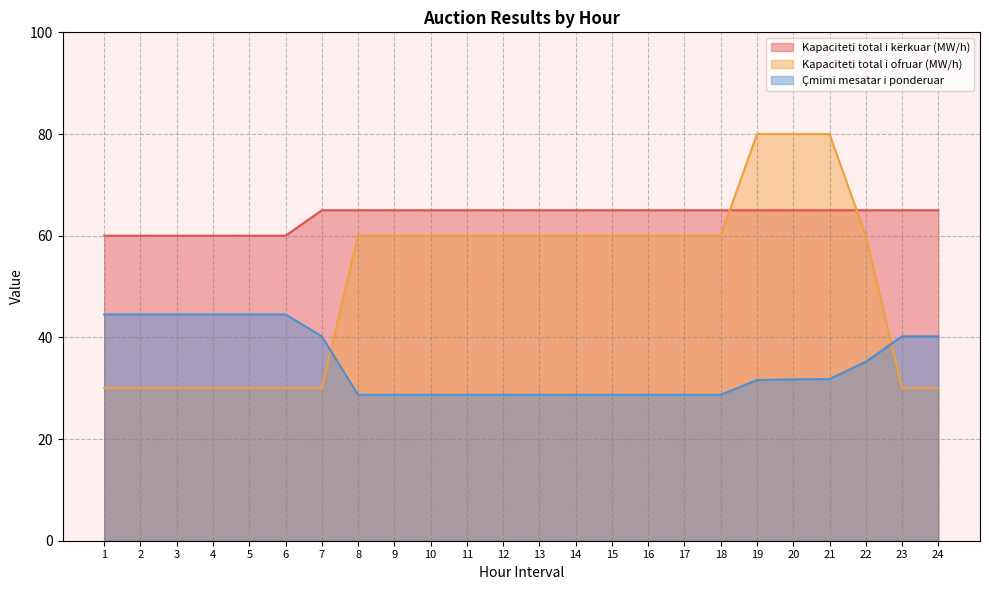

Reading left to right, list all the values displayed in this chart.

Kapaciteti total i kërkuar (MW/h): 60.0	60.0	60.0	60.0	60.0	60.0	65.0	65.0	65.0	65.0	65.0	65.0	65.0	65.0	65.0	65.0	65.0	65.0	65.0	65.0	65.0	65.0	65.0	65.0
Kapaciteti total i ofruar (MW/h): 30.0	30.0	30.0	30.0	30.0	30.0	30.0	60.0	60.0	60.0	60.0	60.0	60.0	60.0	60.0	60.0	60.0	60.0	80.0	80.0	80.0	60.0	30.0	30.0
Çmimi mesatar i ponderuar: 44.5	44.5	44.5	44.5	44.5	44.5	40.2	28.7	28.7	28.7	28.7	28.7	28.7	28.7	28.7	28.7	28.7	28.7	31.6	31.7	31.8	35.2	40.2	40.2